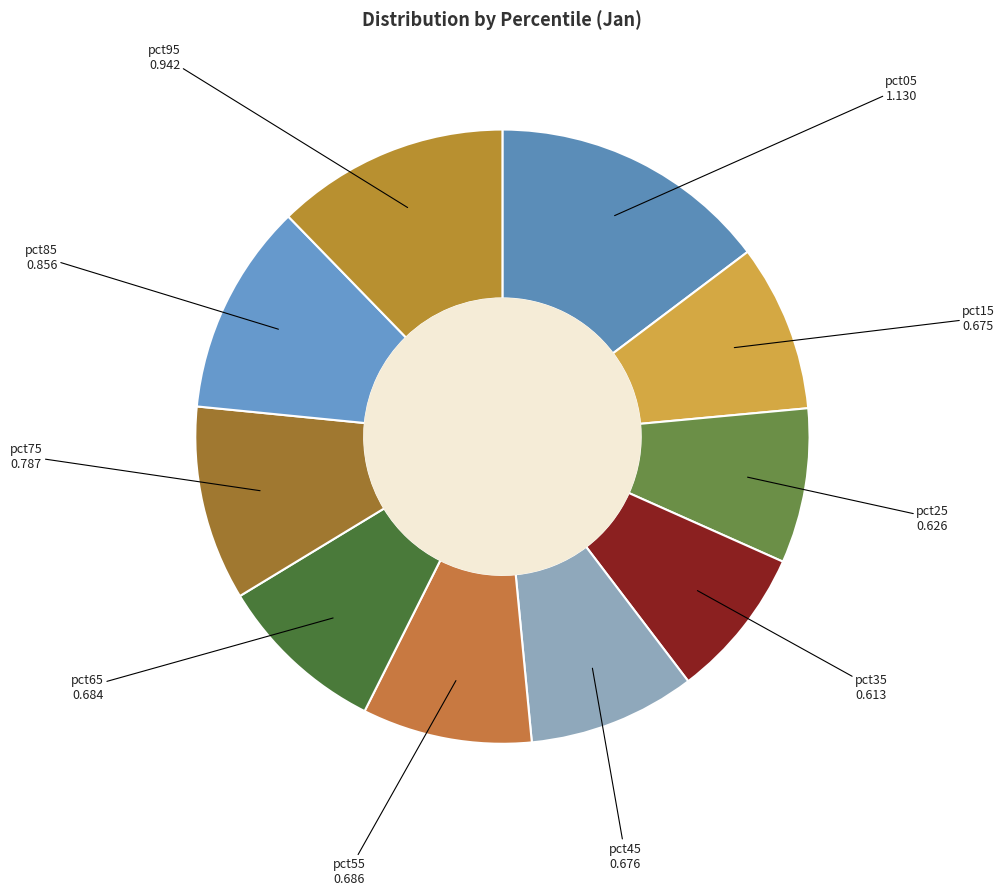

Count the number of slices in the pie.

10